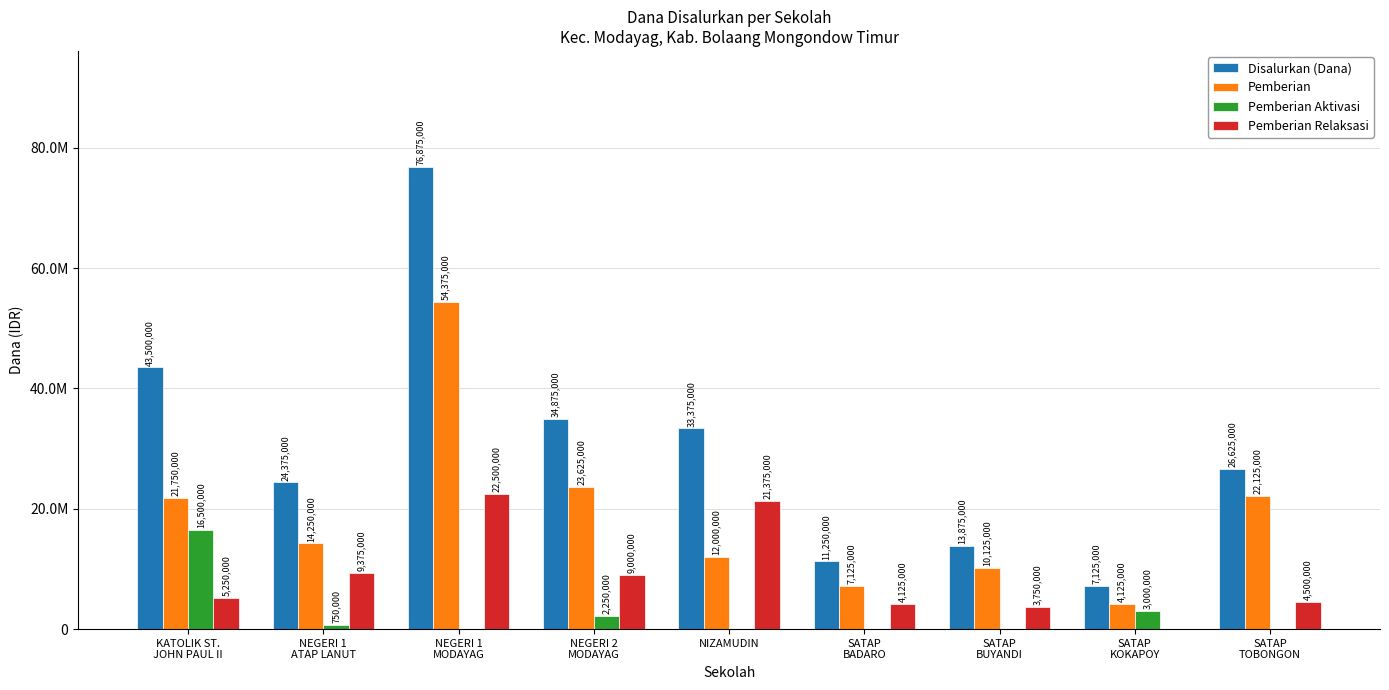

Does the chart contain stacked bars?

No